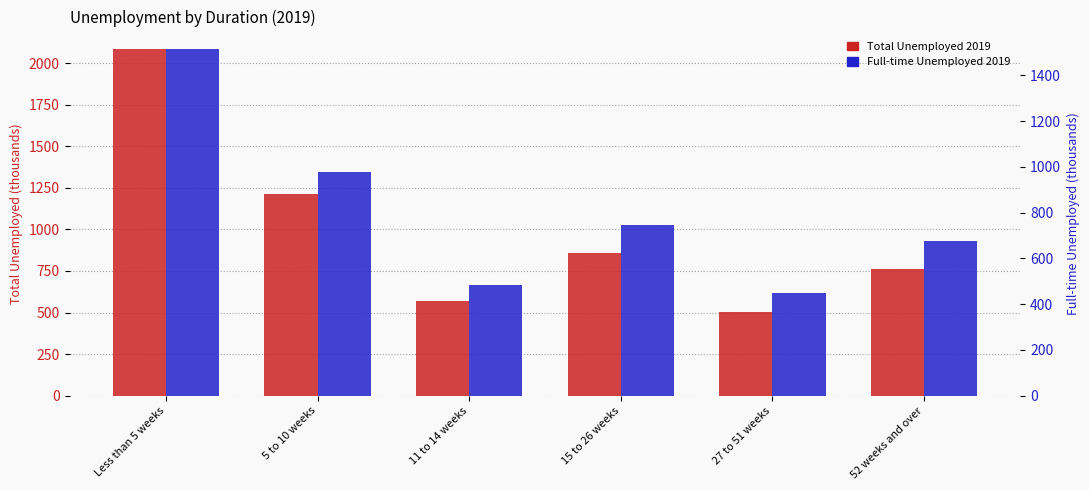

How many values in the Full-time Unemployed 2019 series are below 746?

3